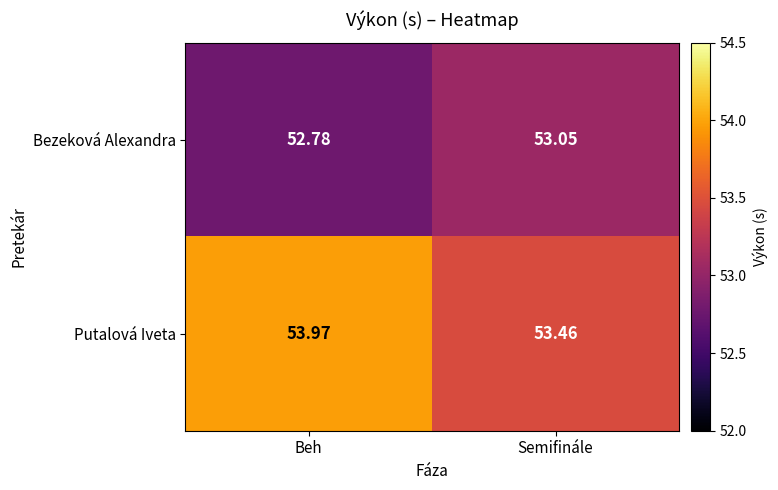

What is the maximum value shown in the chart?

54.0